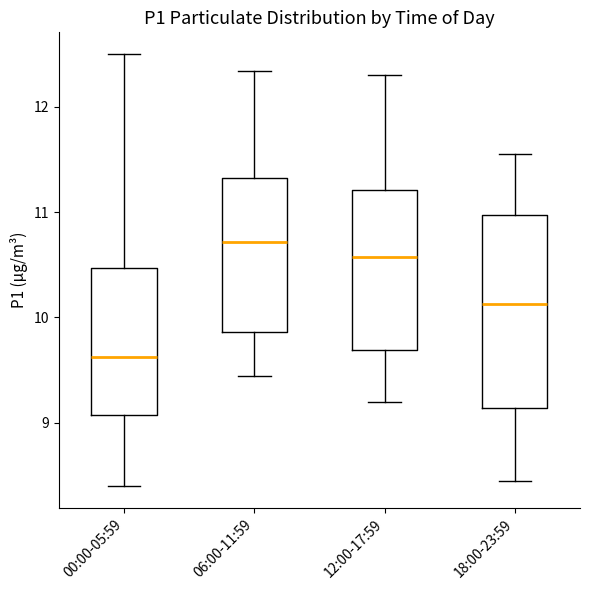

Where does the lower whisker of the box for 12:00-17:59 end on the y-axis? The values are not printed on the chart, so give them approximately, as read against the axis.

9.2